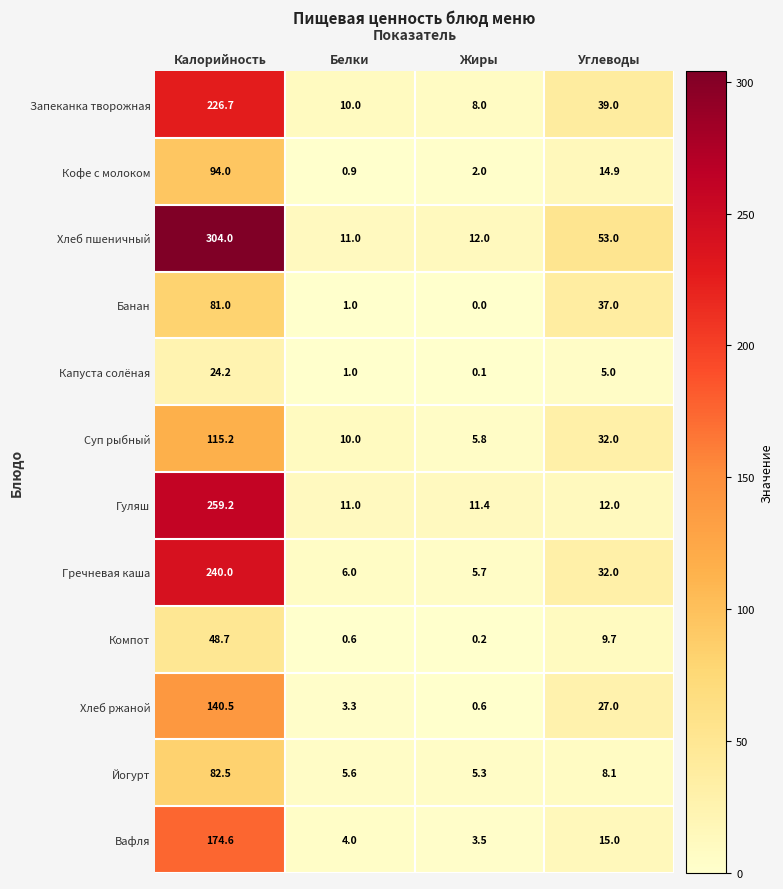

What is the total value across all series at Углеводы?

284.7